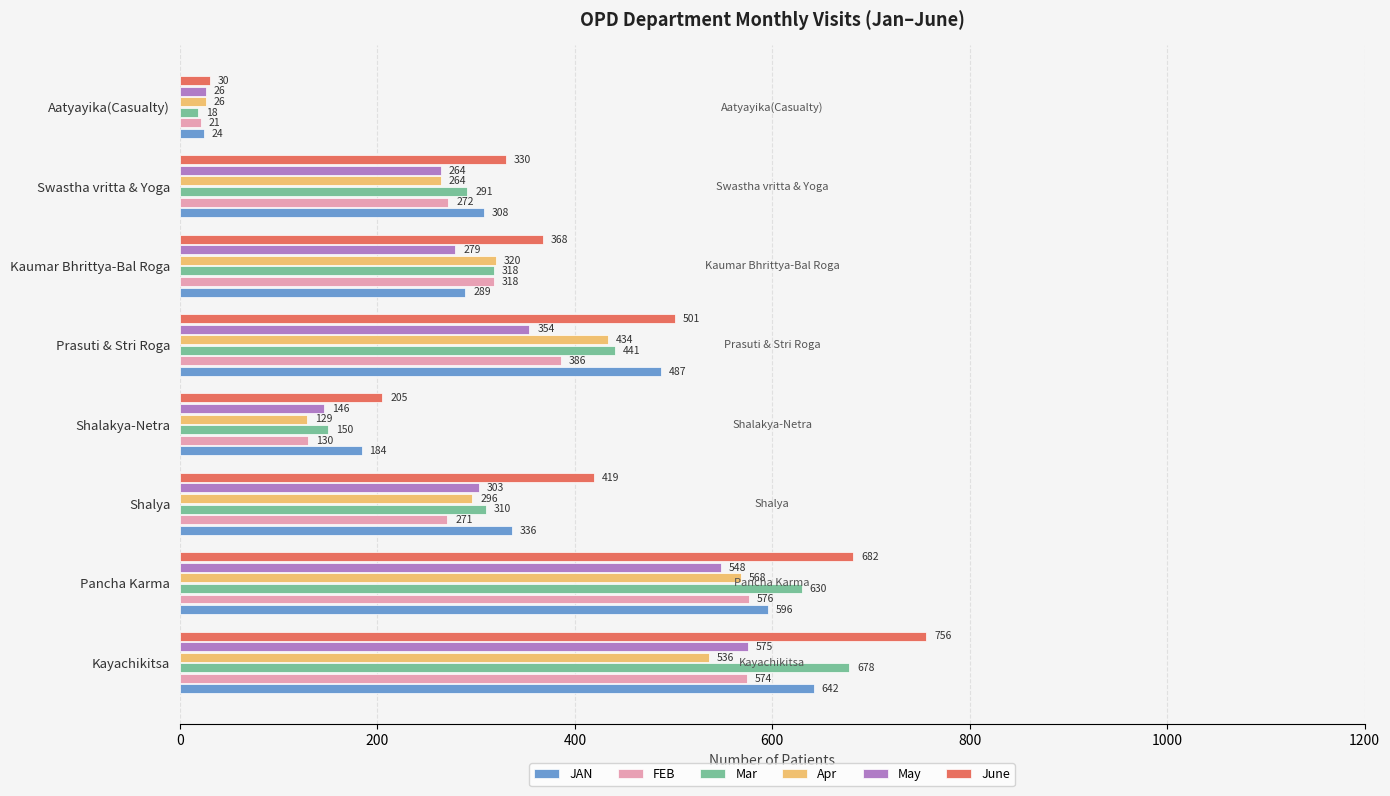

Which series changed the most between Shalakya-Netra and Prasuti & Stri Roga?

Apr